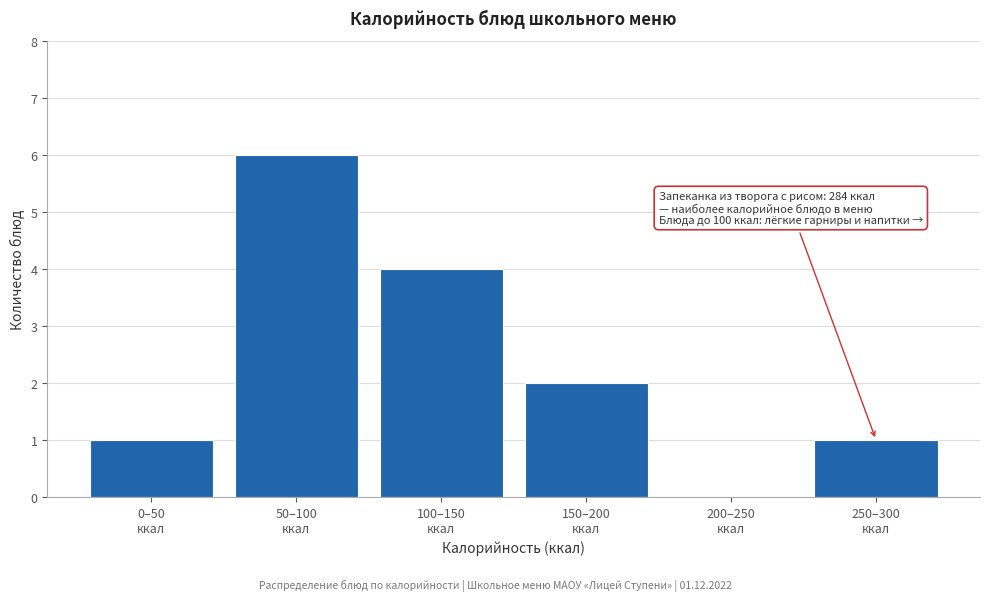

What is the maximum value shown in the chart?

6